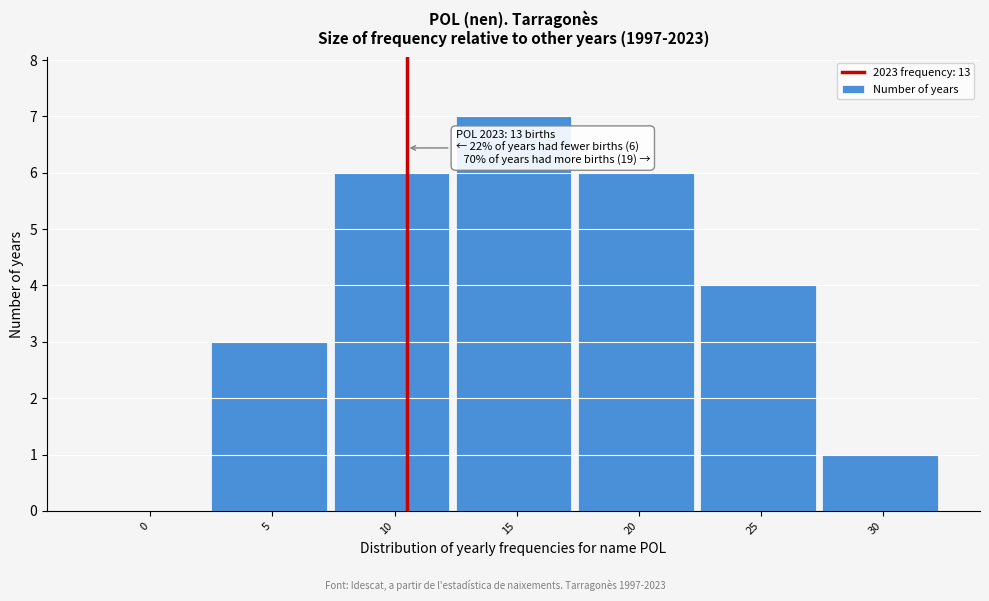

Reading right to left, what are all the values shown in this chart?

30=1	25=4	20=6	15=7	10=6	5=3	0=0